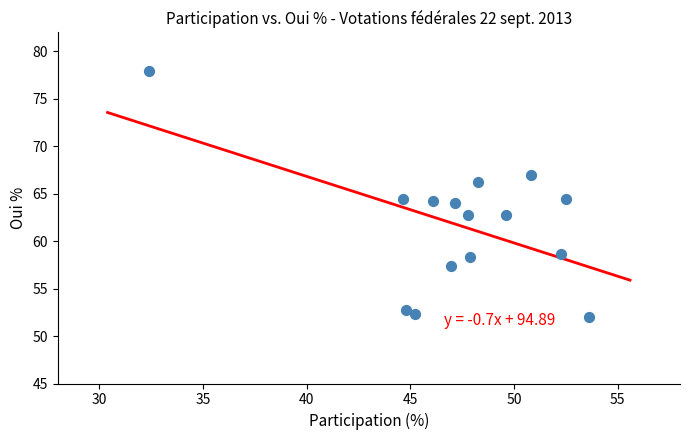

What is the range of Y values (max minus min)?

25.9